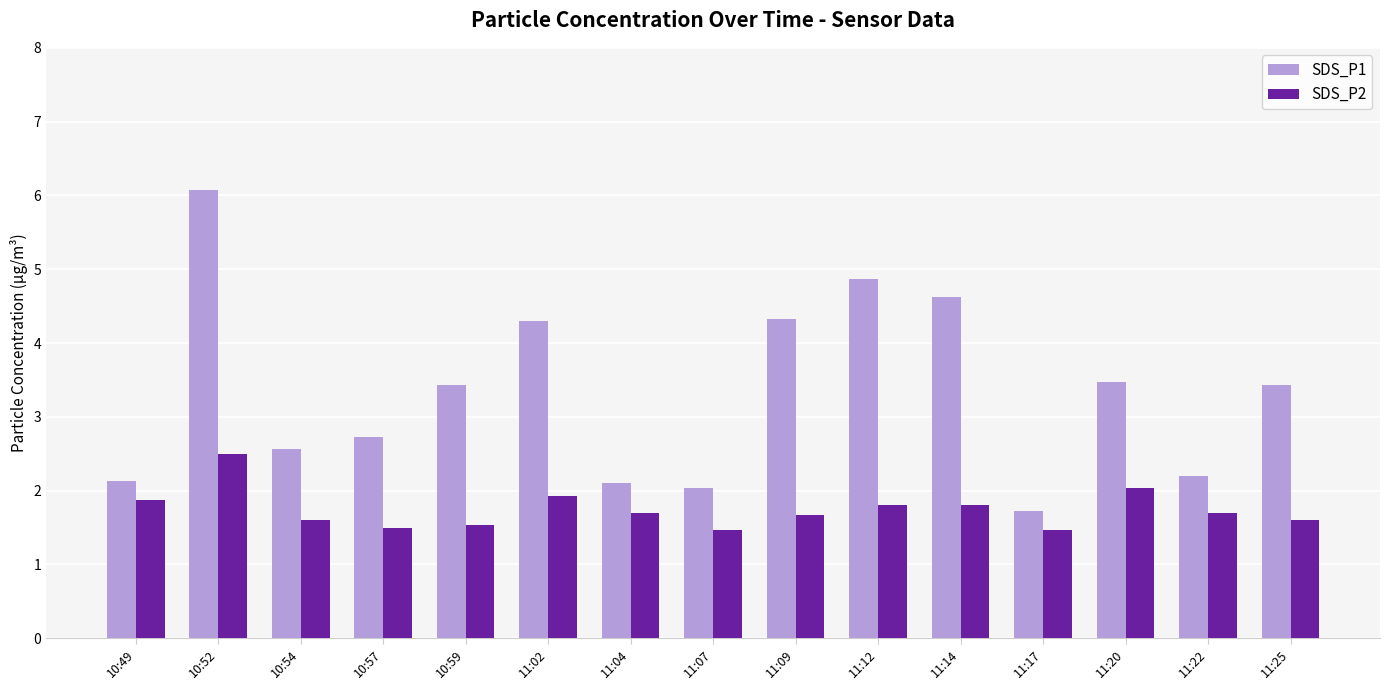

Which series has the widest spread of values?

SDS_P1